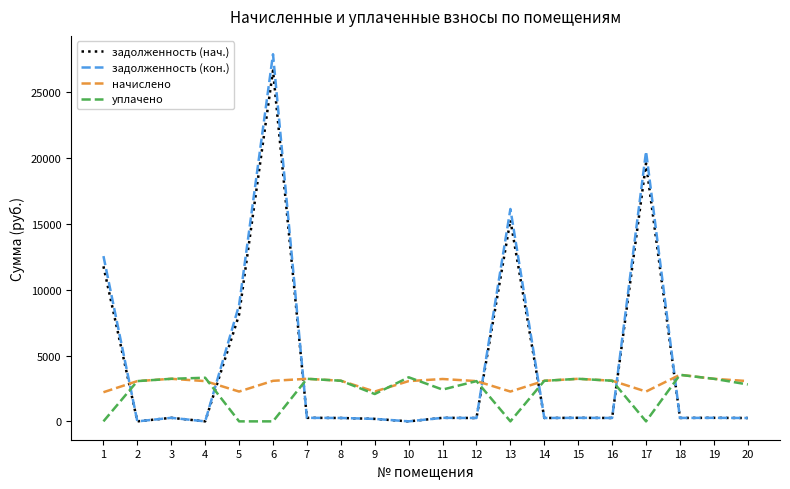

What is the sum of all задолженность (кон.) values?

89013.2